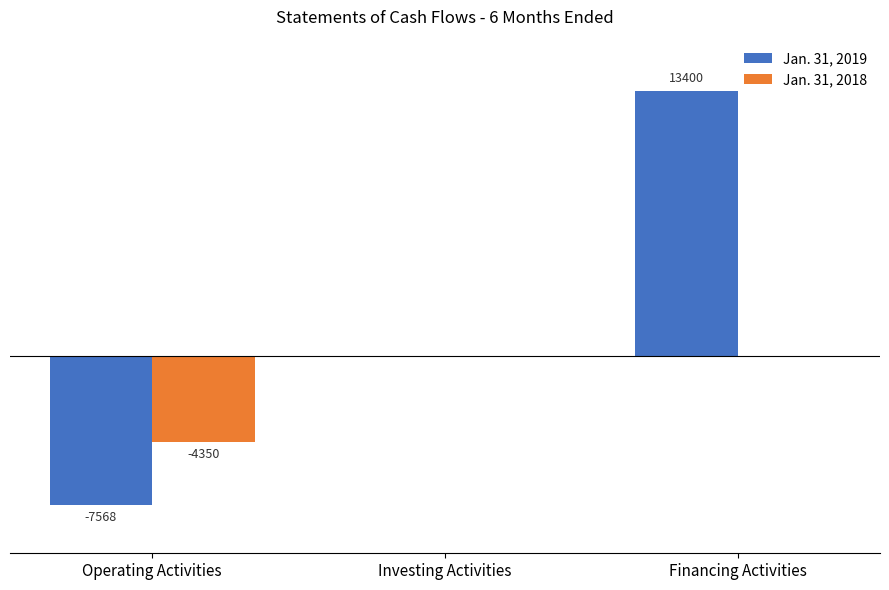

Between Operating Activities and Financing Activities, which series saw the biggest shift?

Jan. 31, 2019